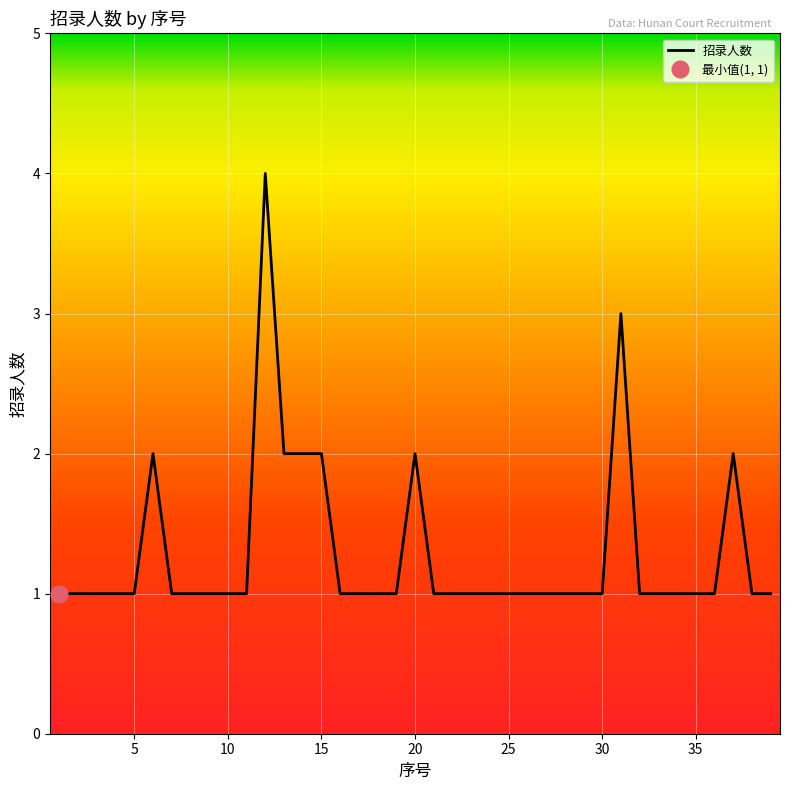

How many data points does each series have?

39